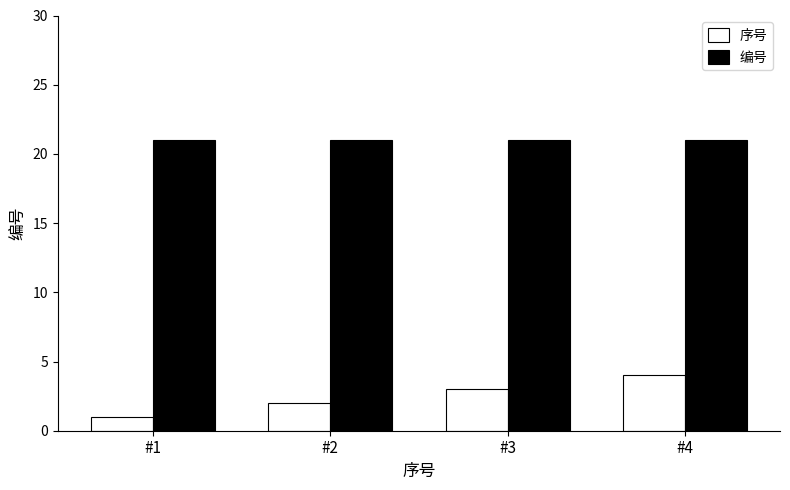

Reading left to right, list all the values displayed in this chart.

序号: 1	2	3	4
编号: 21	21	21	21